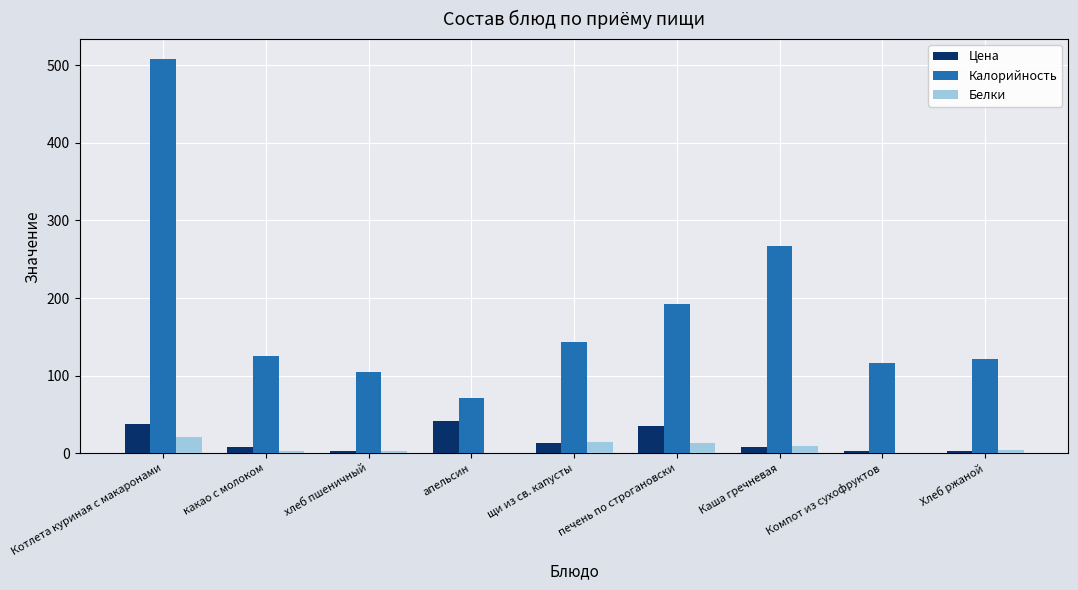

The value of Цена at печень по строгановски is 12.5. True or false?

False